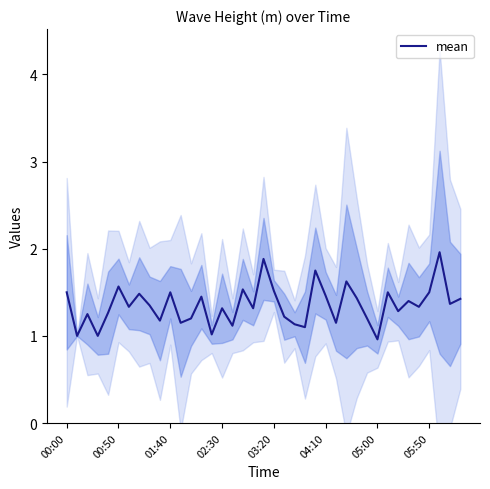

What is the smallest value displayed?

1.0